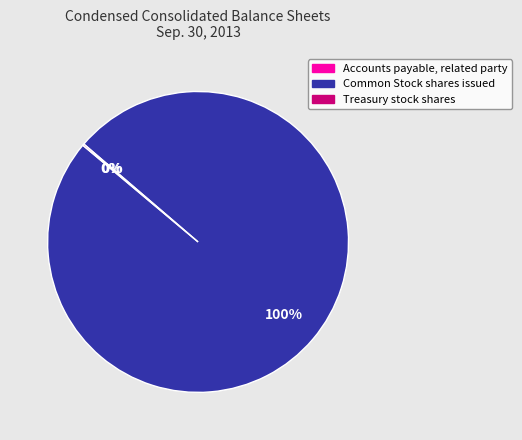

True or false: Common Stock shares issued accounts for 87% of the total.

False